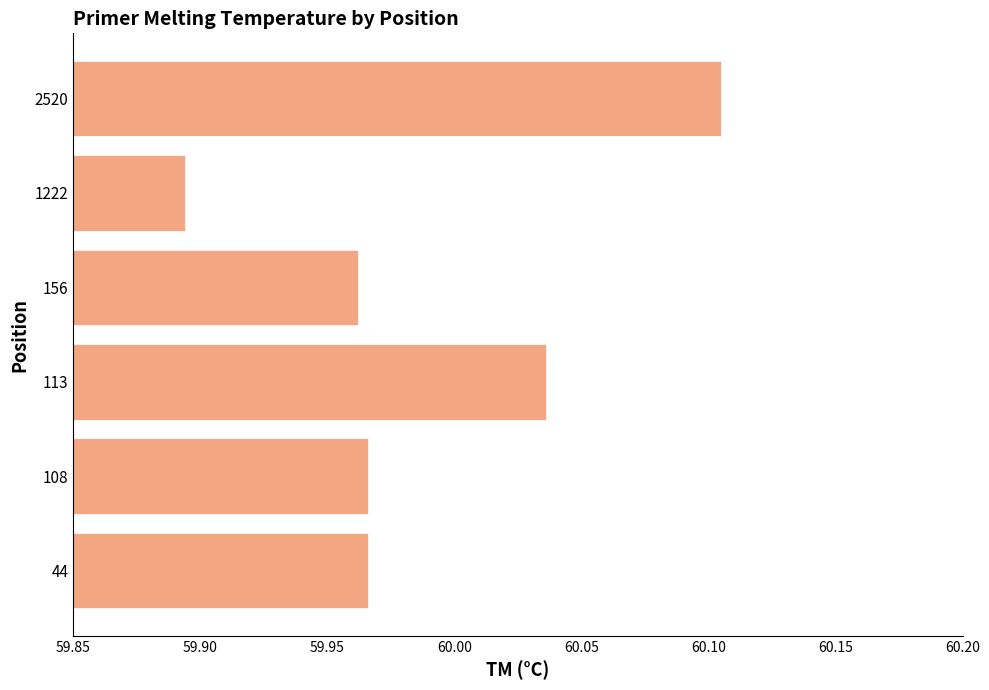

Is it true that the value at 156 is 96.2?

False